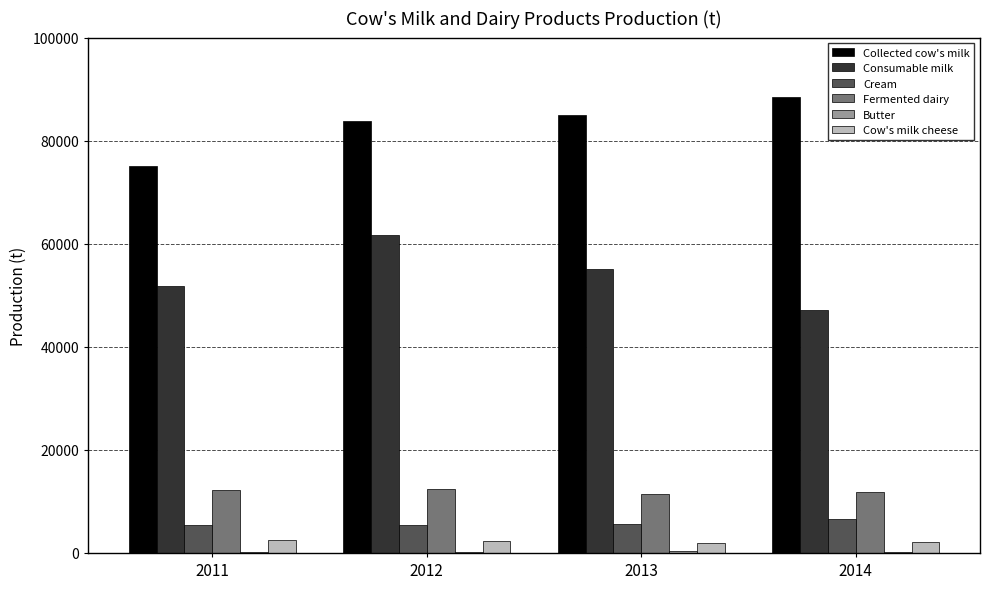

Is it true that Cow's milk cheese equals 2350.9 at 2012?

True